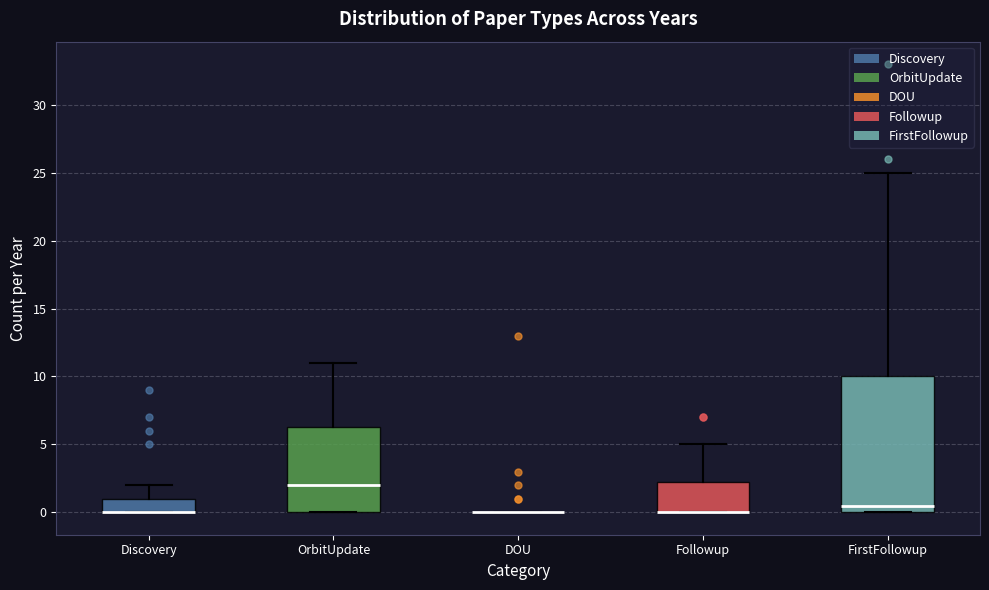

Comparing the boxes themselves (not the whiskers), which one is the tallest?

FirstFollowup